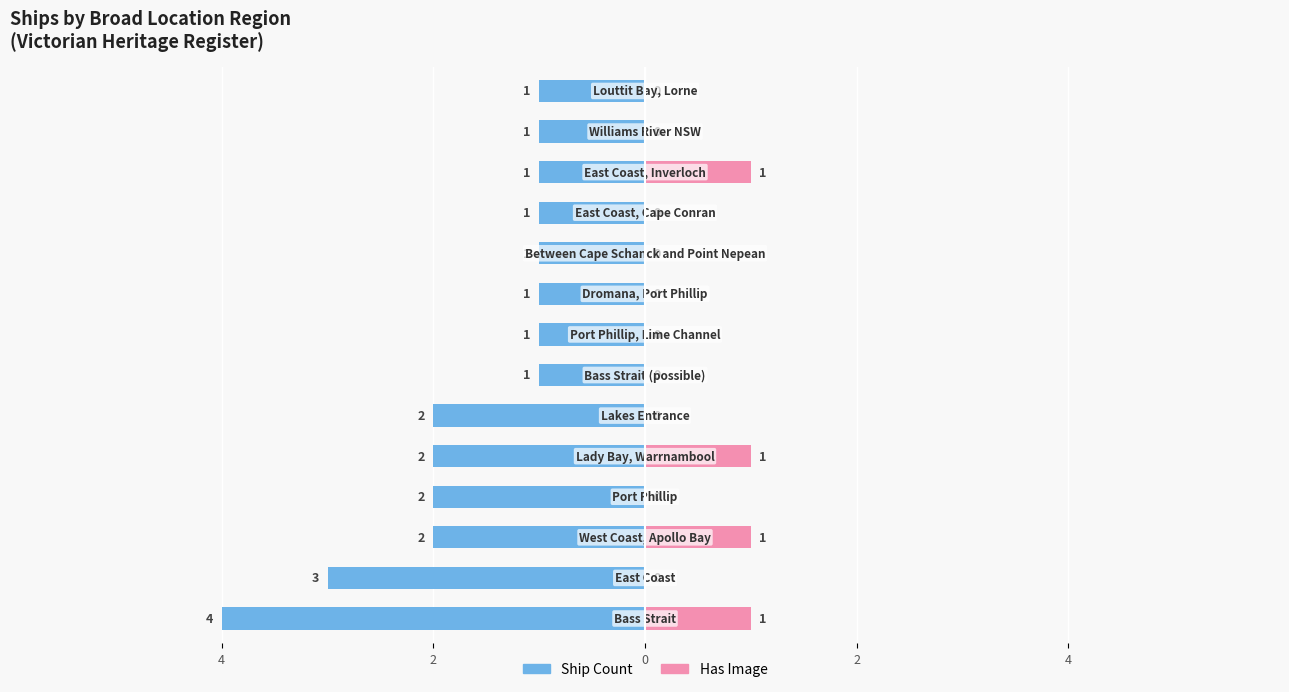

Which has a higher value, 8 or 4?

8